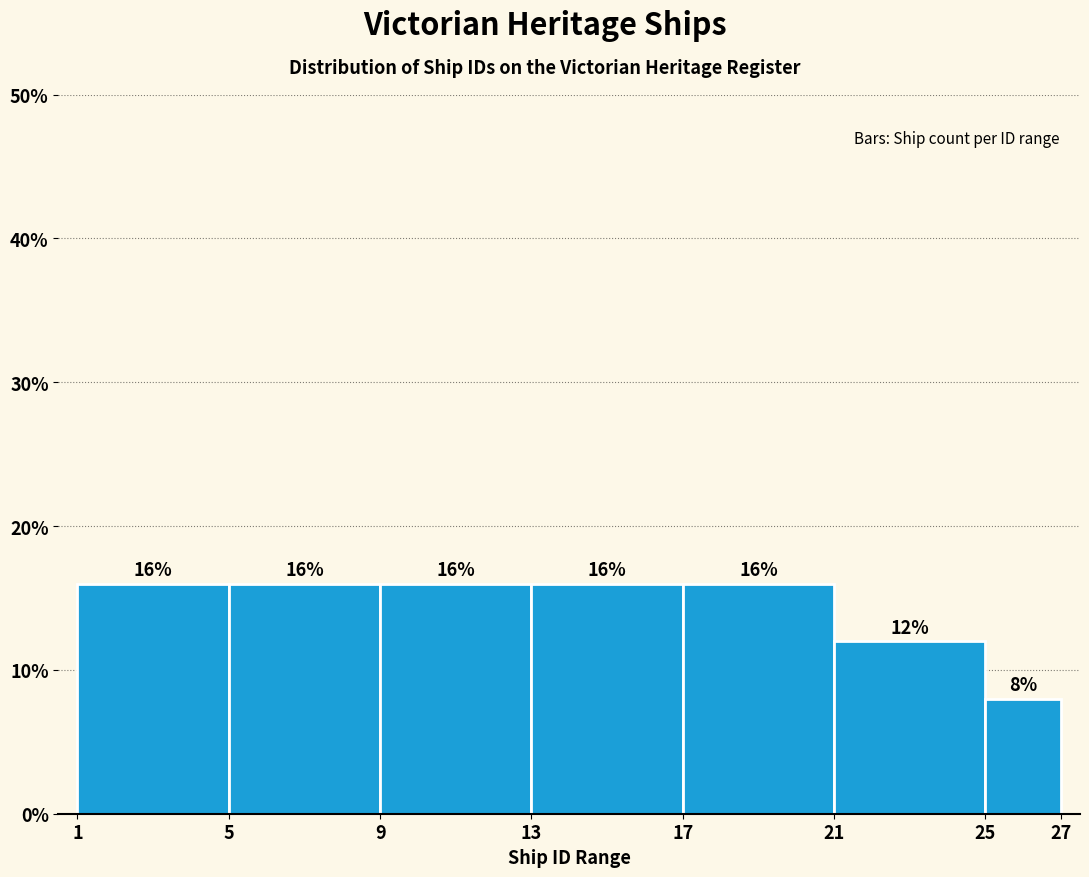

How tall is the bar that spans 1 to 5 on the x-axis?

16